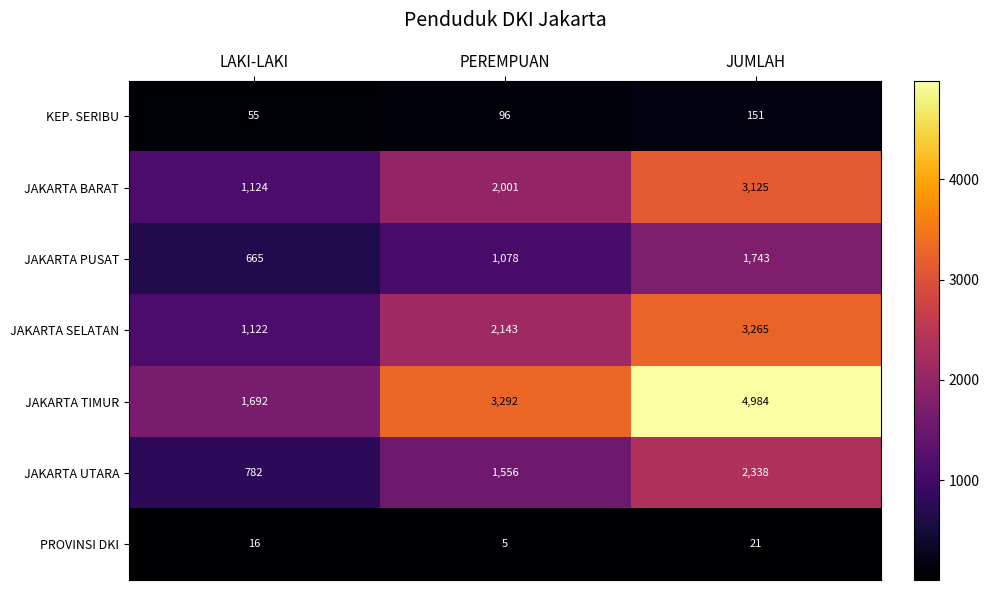

Reading left to right, transcribe all the data shown in this chart.

KEP. SERIBU: LAKI-LAKI=55	PEREMPUAN=96	JUMLAH=151
JAKARTA BARAT: LAKI-LAKI=1124	PEREMPUAN=2001	JUMLAH=3125
JAKARTA PUSAT: LAKI-LAKI=665	PEREMPUAN=1078	JUMLAH=1743
JAKARTA SELATAN: LAKI-LAKI=1122	PEREMPUAN=2143	JUMLAH=3265
JAKARTA TIMUR: LAKI-LAKI=1692	PEREMPUAN=3292	JUMLAH=4984
JAKARTA UTARA: LAKI-LAKI=782	PEREMPUAN=1556	JUMLAH=2338
PROVINSI DKI: LAKI-LAKI=16	PEREMPUAN=5	JUMLAH=21